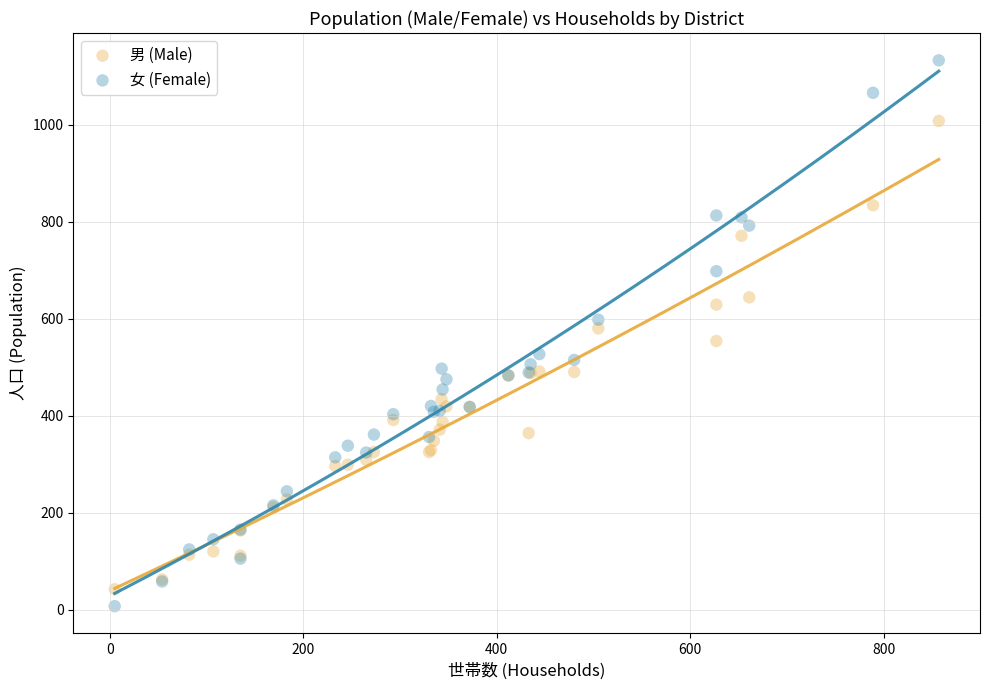

Which series has the widest spread of Y values?

女 (Female)